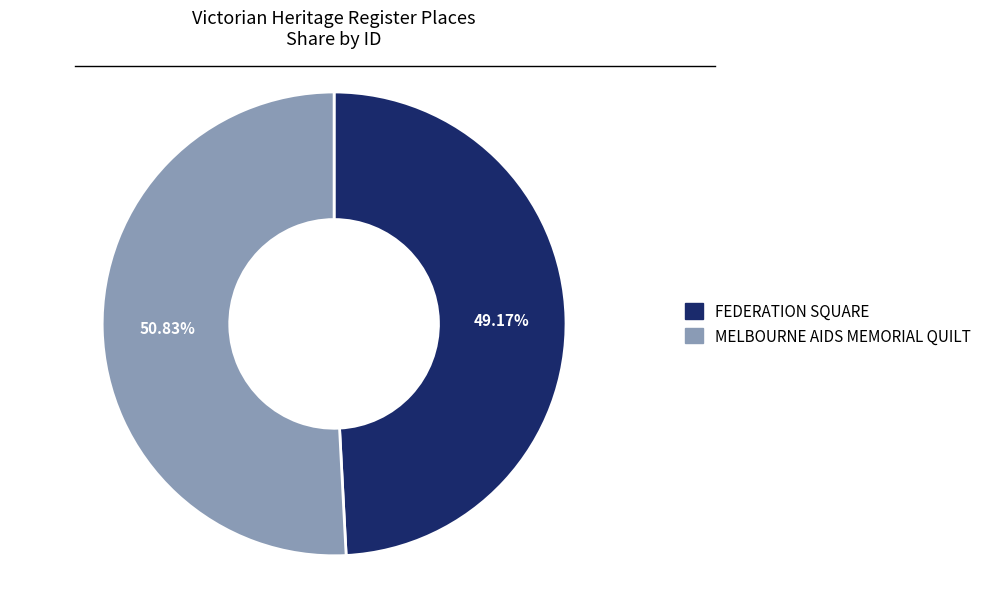

What percentage is the FEDERATION SQUARE slice, to the nearest percent?

49%